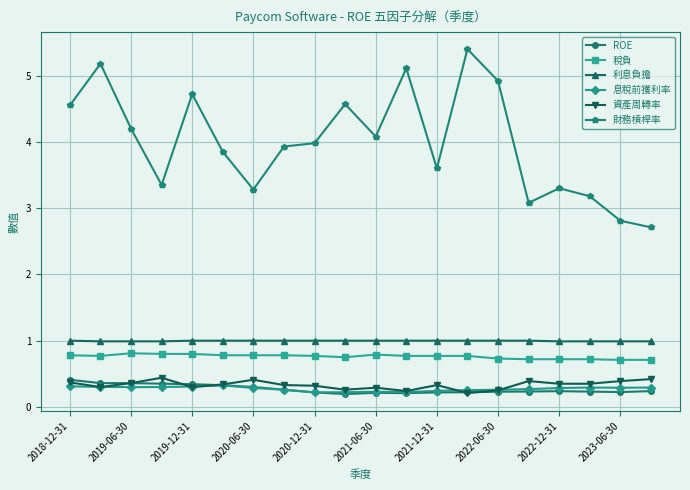

True or false: 財務槓桿率 has more than 2 points higher than both neighbors.

True